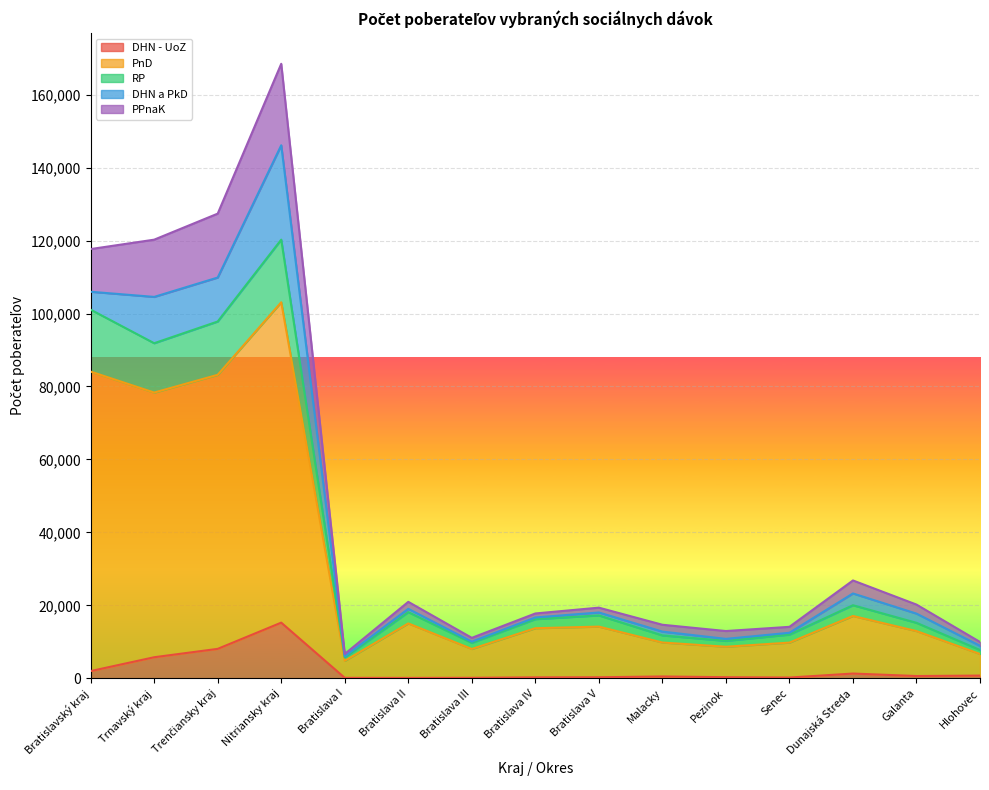

What is the difference between the maximum and minimum values in the DHN - UoZ series?

15152